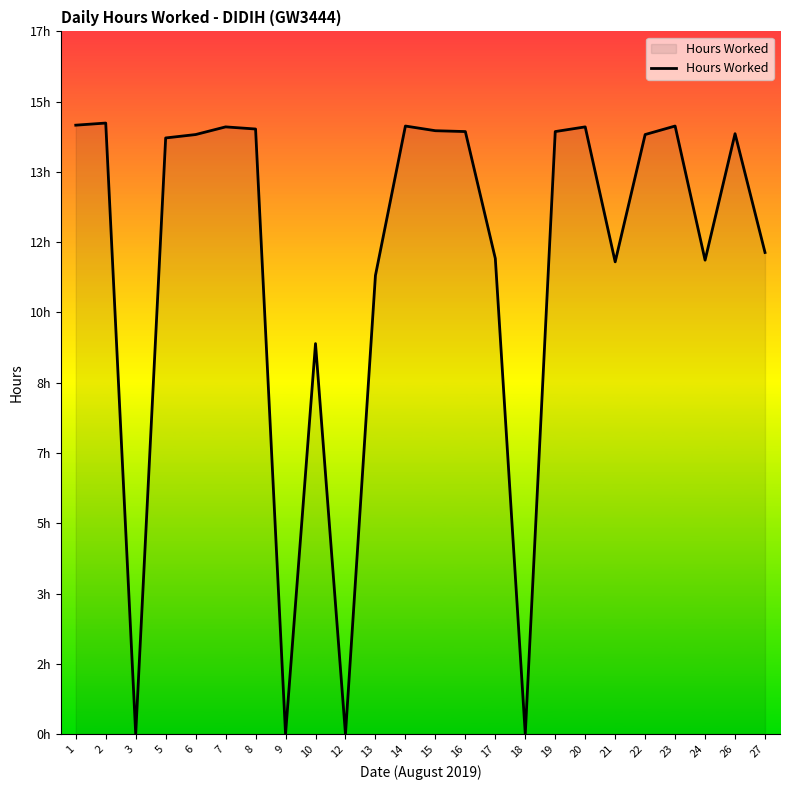

Reading left to right, list all the values displayed in this chart.

14.3	14.3	0.0	14.0	14.1	14.3	14.2	0.0	9.2	0.0	10.8	14.3	14.2	14.2	11.2	0.0	14.2	14.3	11.1	14.1	14.3	11.1	14.1	11.3